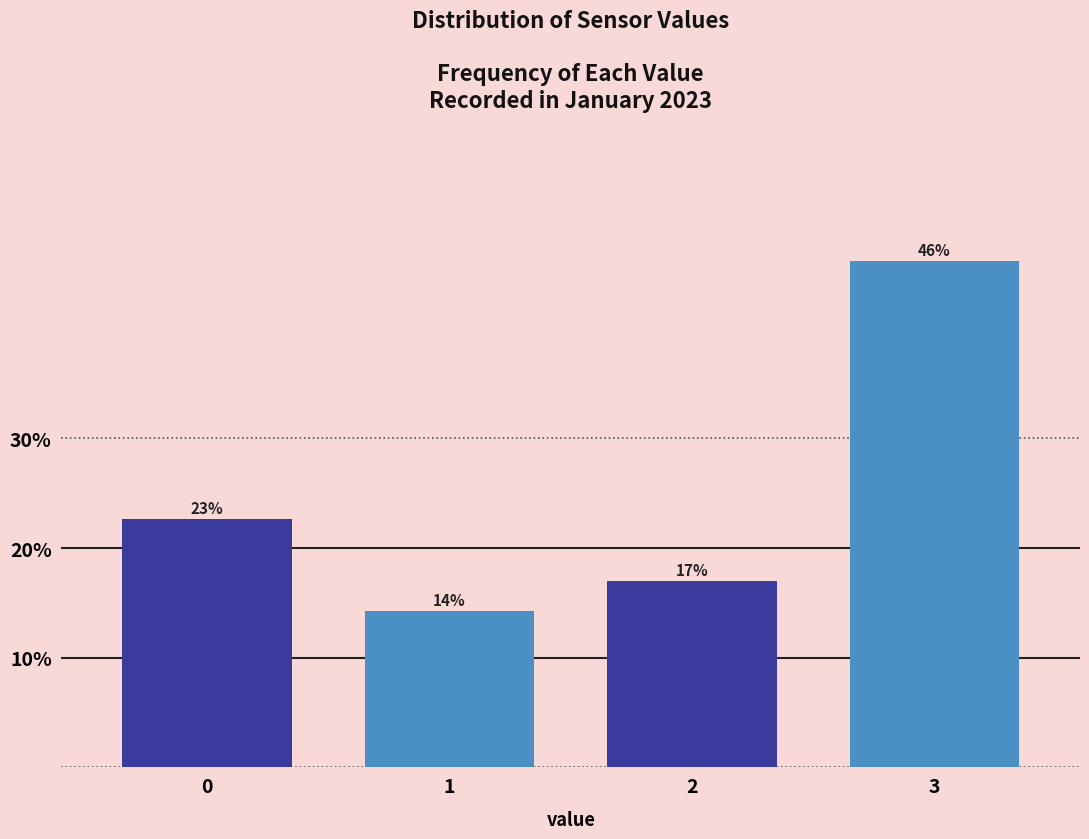

What is the smallest value displayed?

14.2